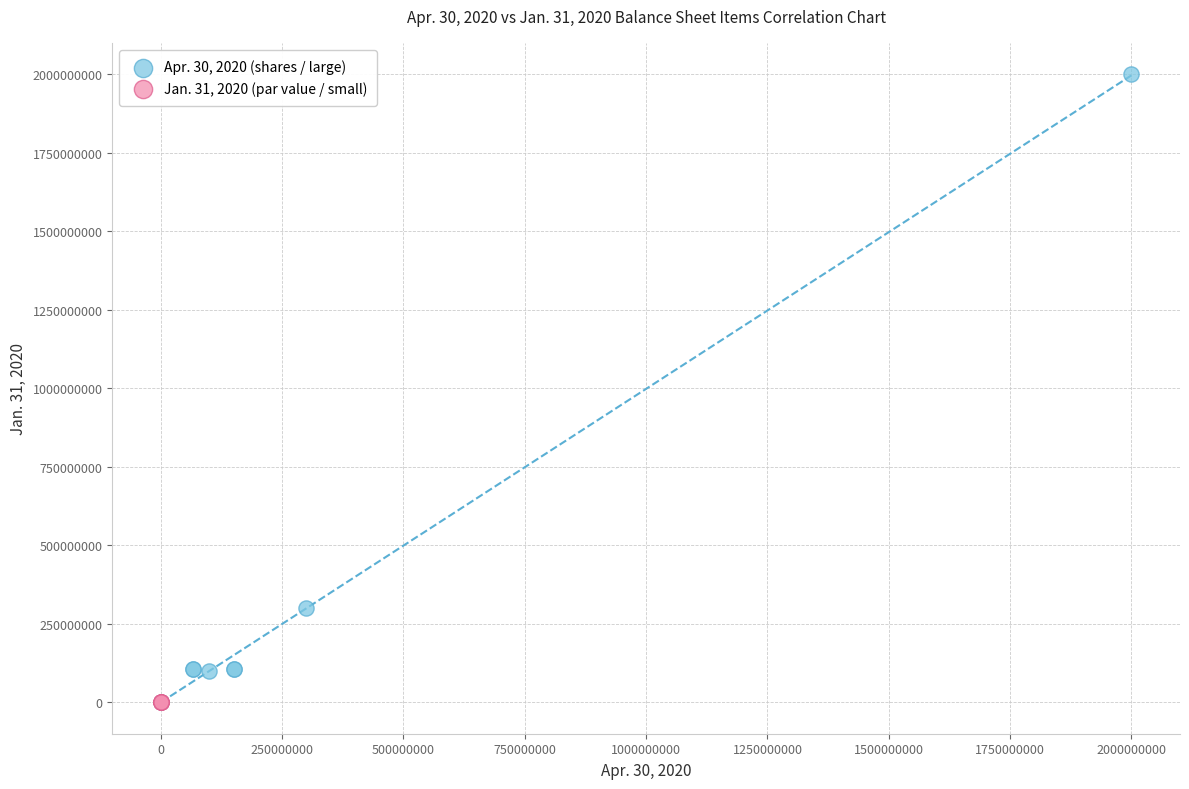

Which series has the largest Y range (max minus min)?

Apr. 30, 2020 (shares / large)